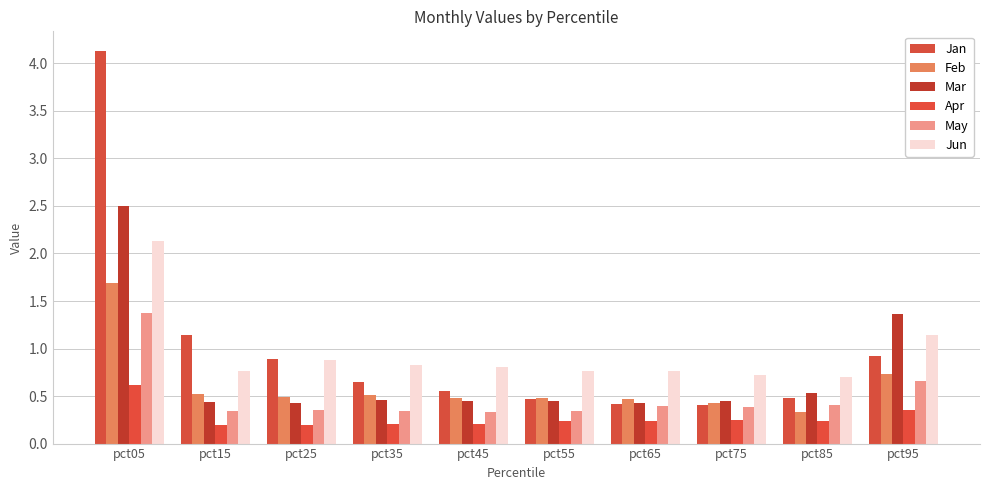

What value does the Jun series have at pct95?

1.1